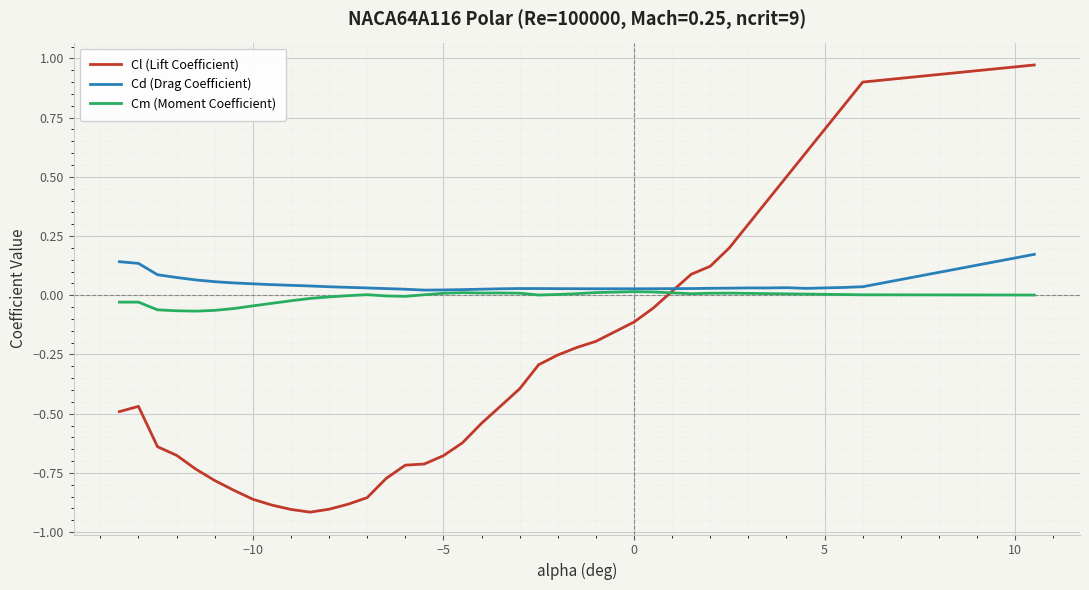

Which series has the widest spread of values?

Cl (Lift Coefficient)